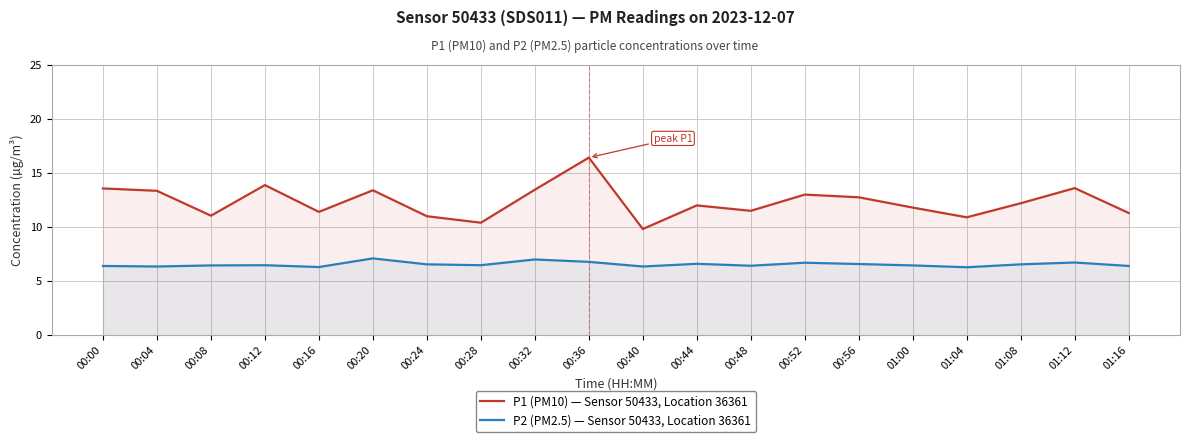

Rank the series by their average value, from lowest to highest.

P2 (PM2.5) — Sensor 50433, Location 36361, P1 (PM10) — Sensor 50433, Location 36361